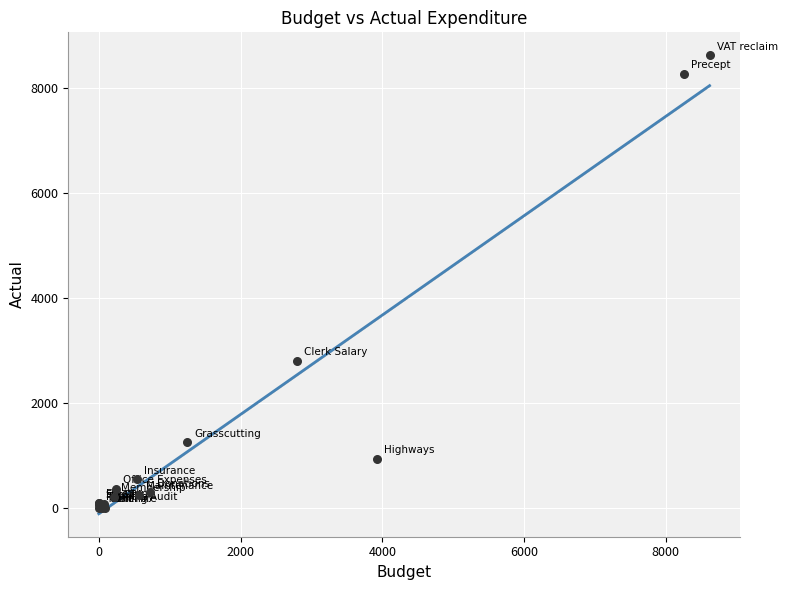

What Y value in the scatter plot is closest to 4309?

2806.6